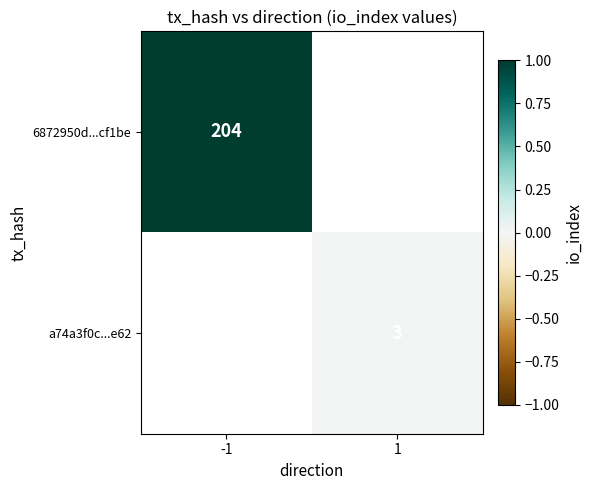

True or false: 6872950d...cf1be has a value of 204 at -1.

True